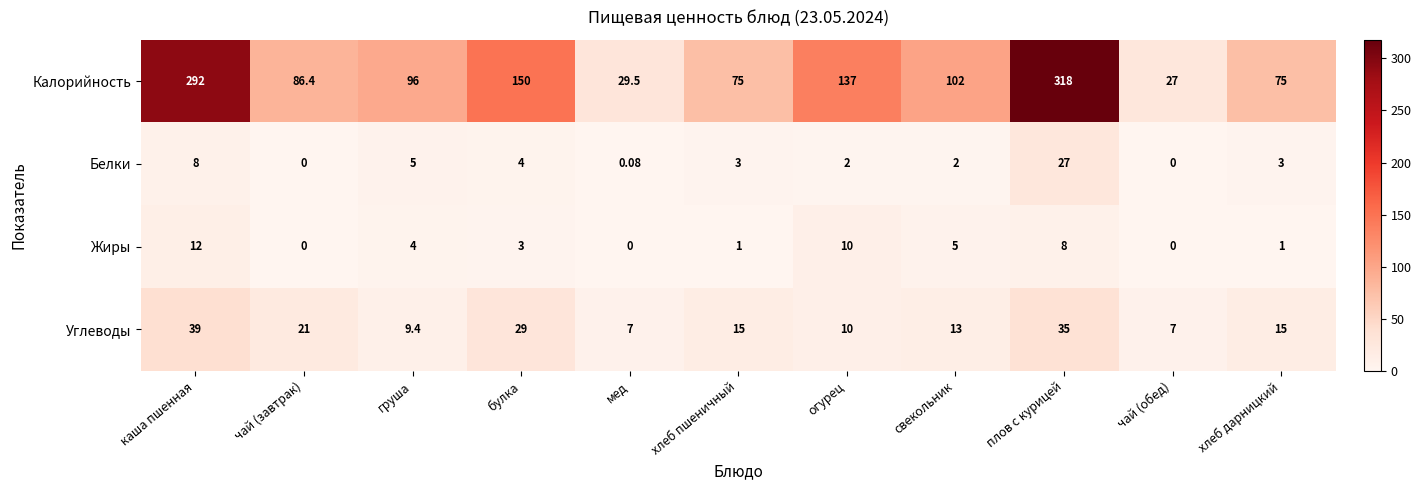

Where does the Белки series first go above 3?

каша пшенная